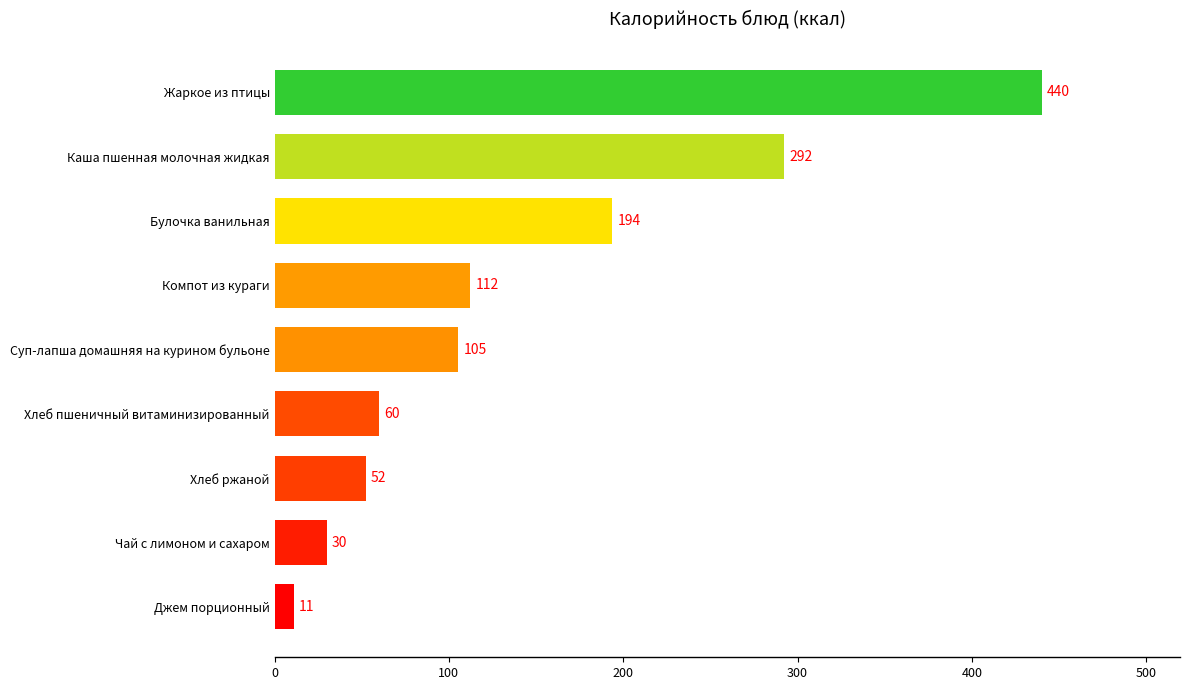

What is the minimum value shown in the chart?

11.0